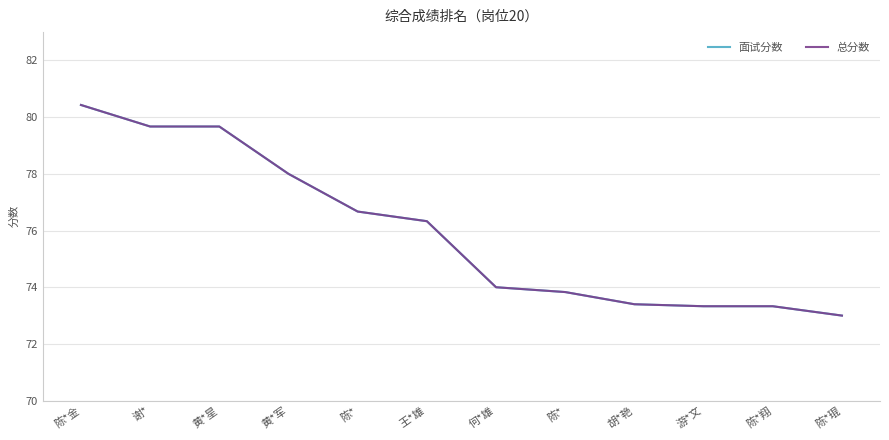

Does the chart have visible grid lines?

Yes